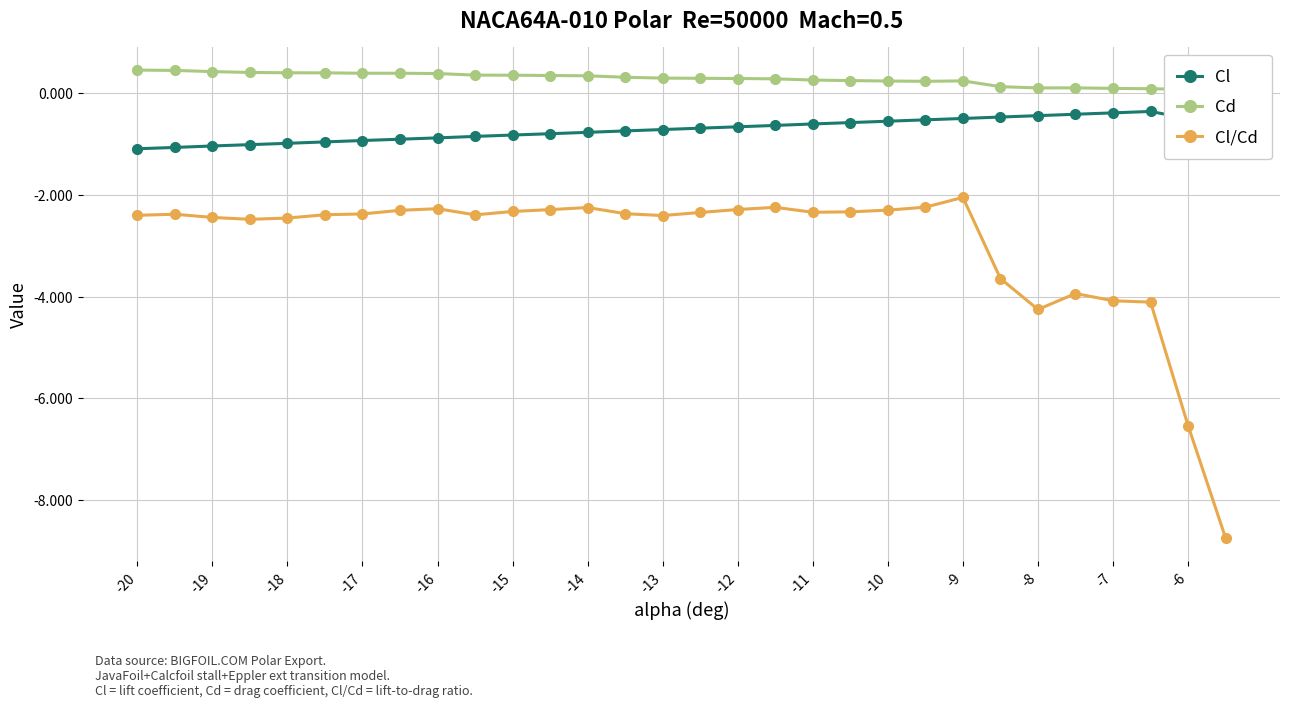

List the series in order of their peak value, lowest first.

Cl/Cd, Cl, Cd